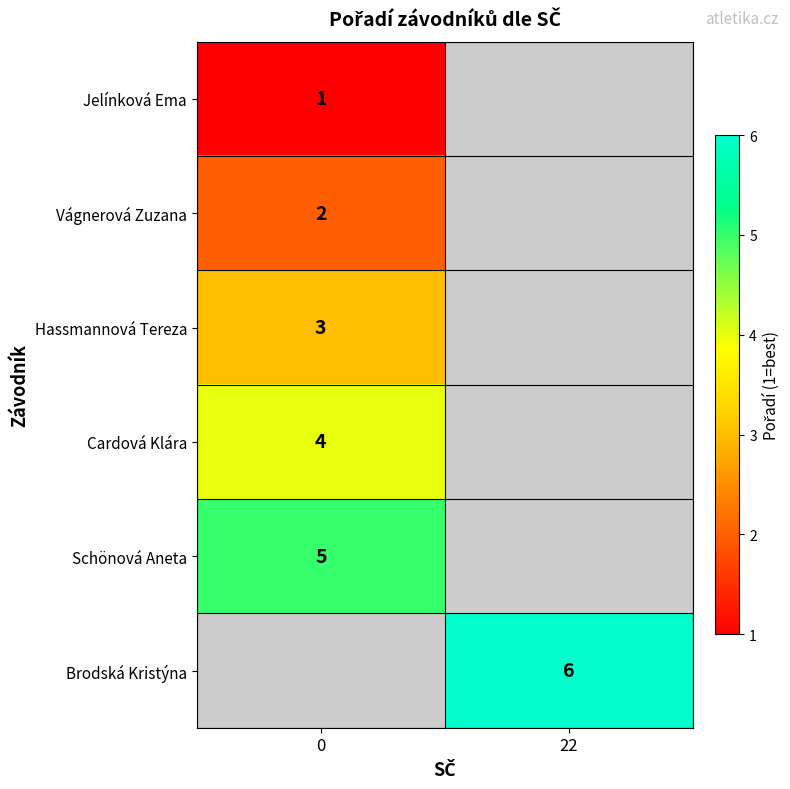

True or false: Jelínková Ema has a value of 1.5 at 0.

False